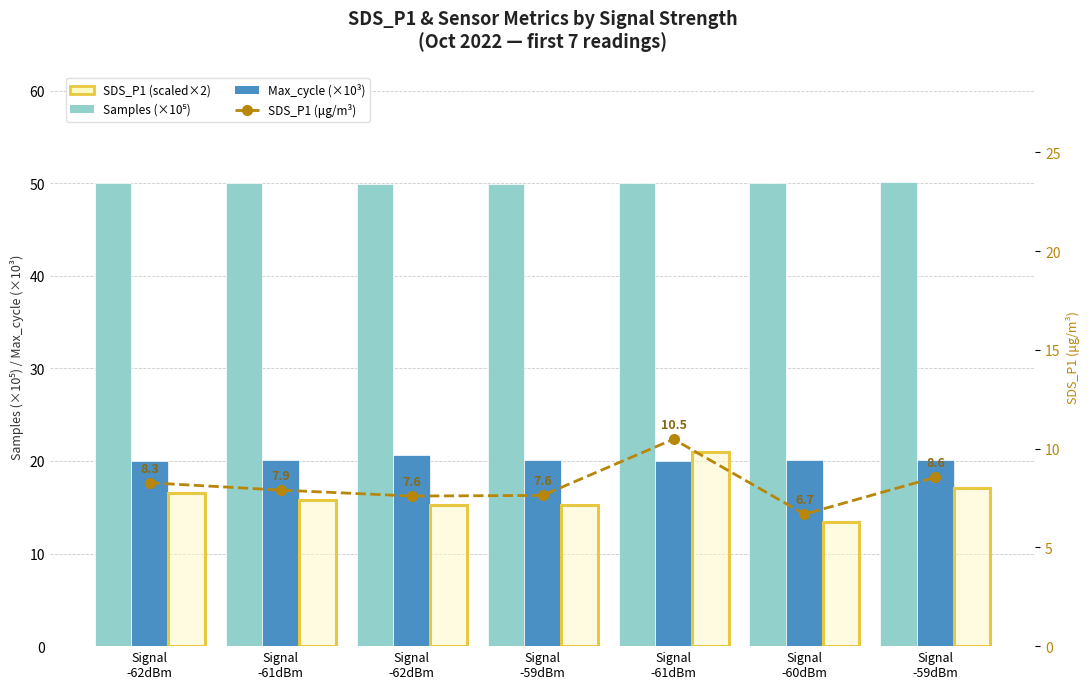

The Samples (×10⁵) series shows 49.9 at Signal
-59dBm. True or false?

True